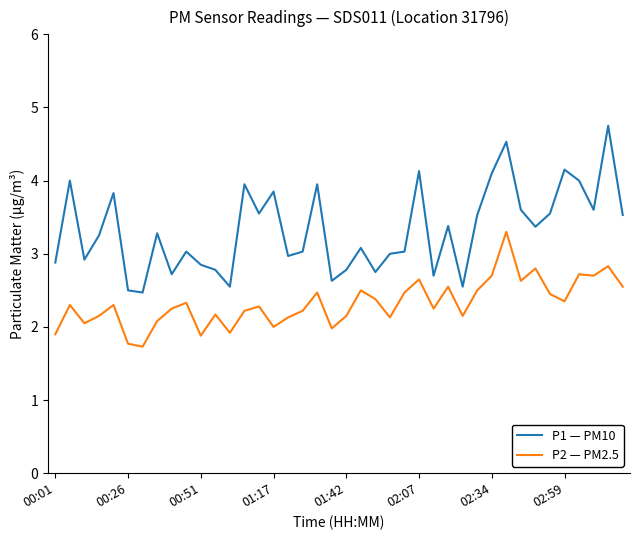

Which series has the largest range (max minus min)?

P1 — PM10